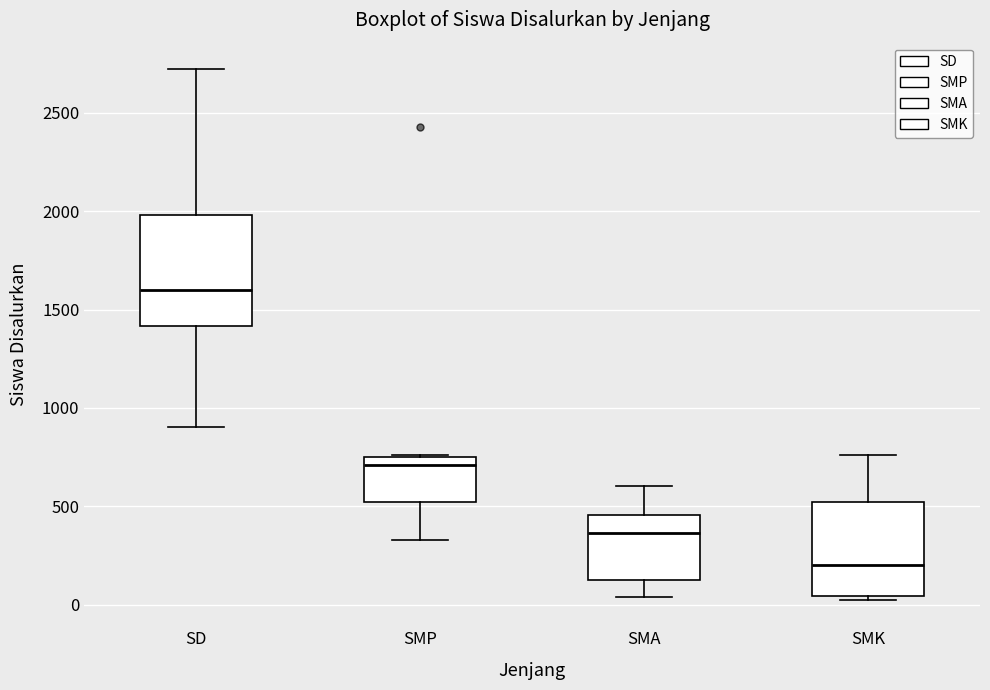

Which box's median line is the highest?

SD